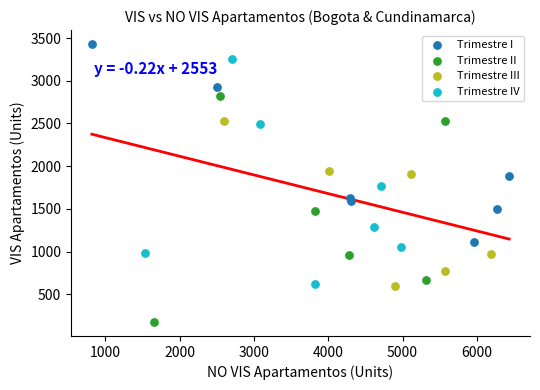

Which series contains the lowest Y value?

Trimestre II